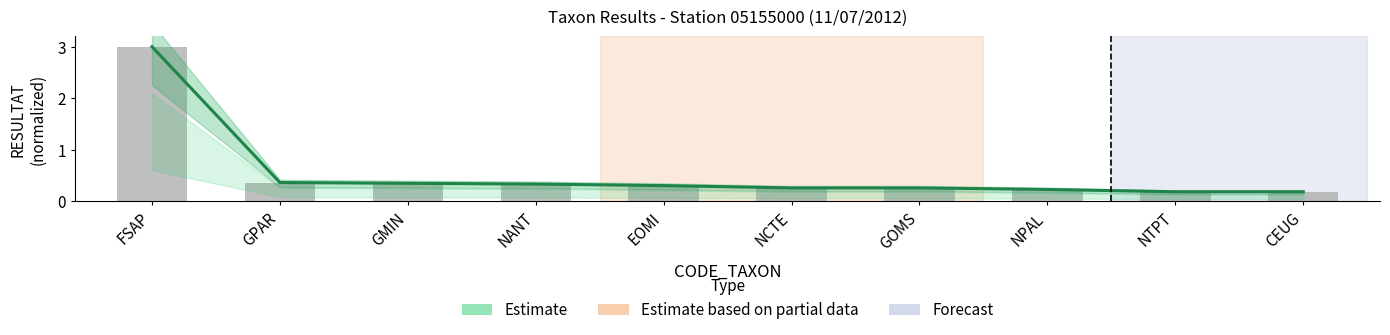

The Observed series shows 0.3 at NPAL. True or false?

False